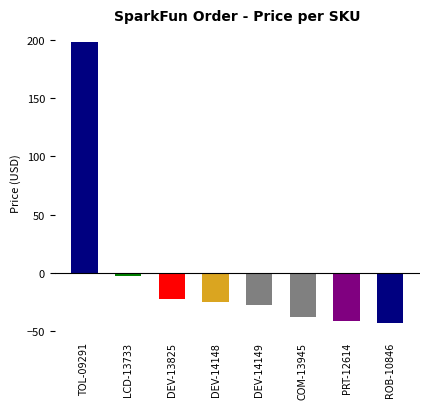

What is the label of the 8th bar from the left?

ROB-10846